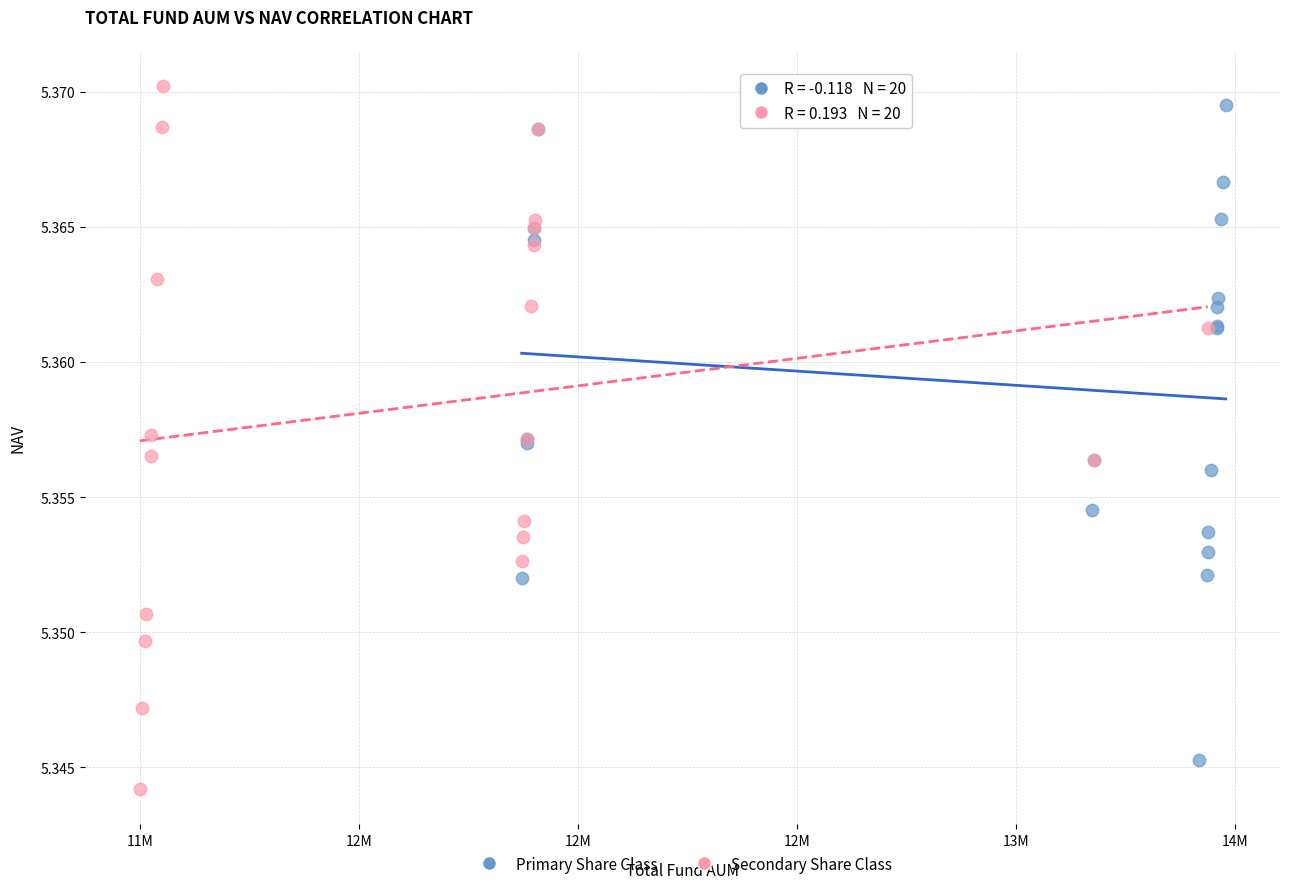

Which series has the largest Y range (max minus min)?

Secondary Share Class